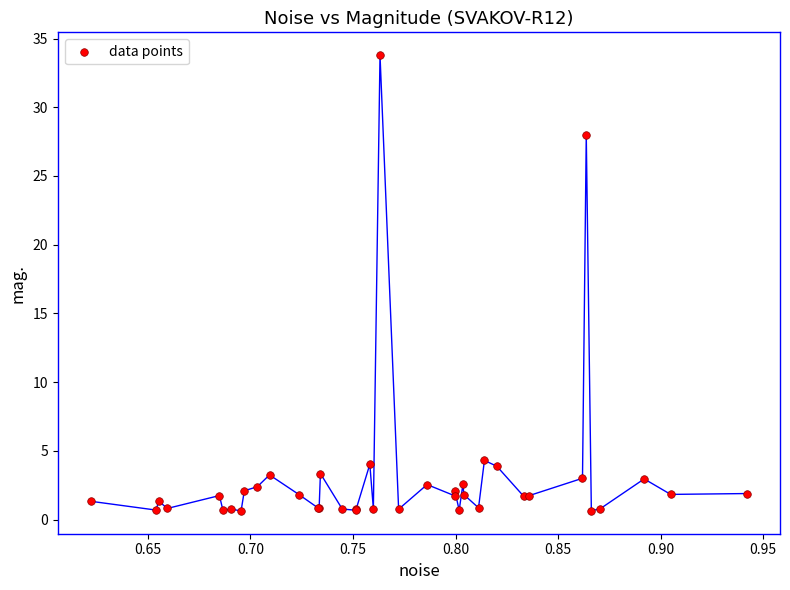

What Y value in the scatter plot is closest to 17?

28.0